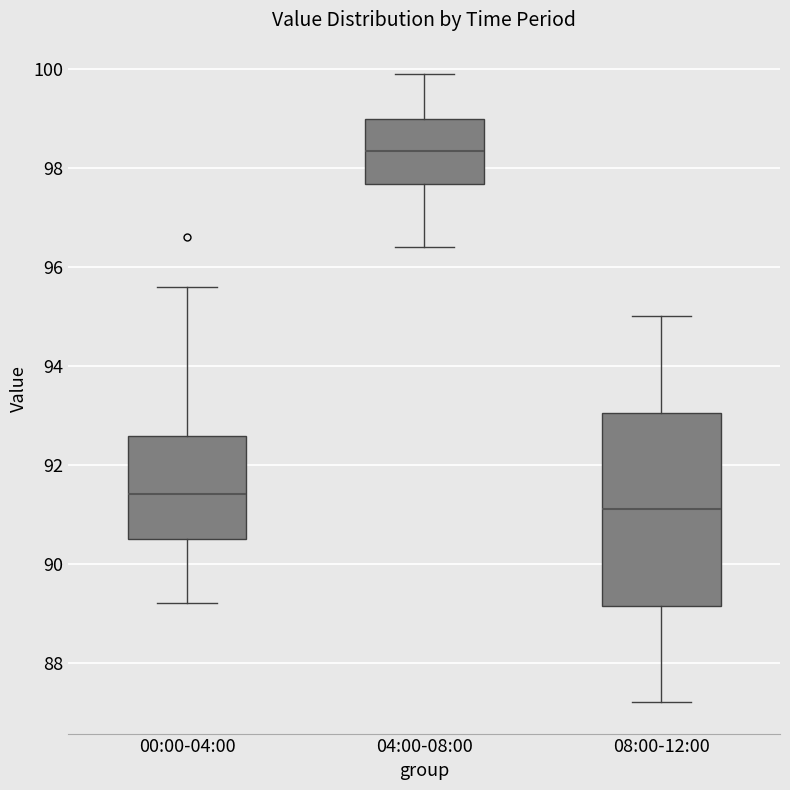

Which box's median line is the highest?

04:00-08:00